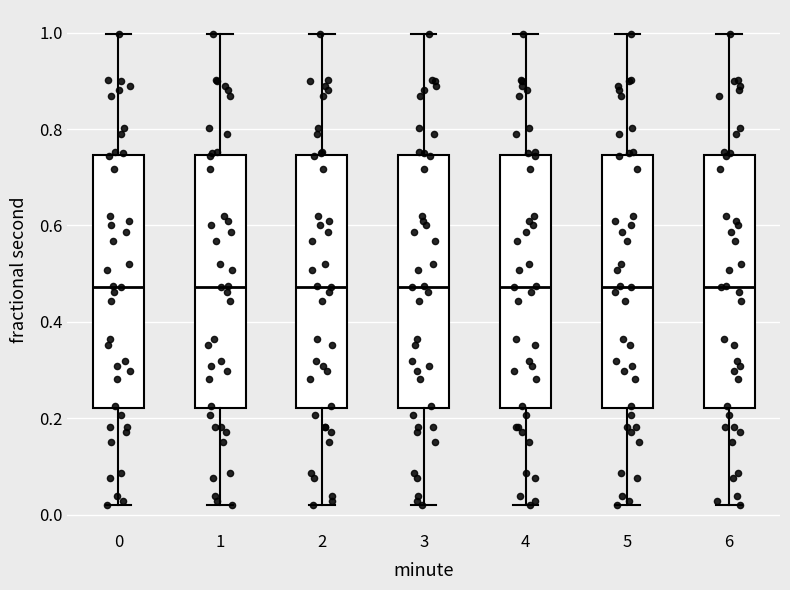

Reading left to right, transcribe this box plot: for each box, give where its median line is, the range the box spans, and where its two whiskers end, as read against the y-axis. The values are not printed on the chart, so give them approximately, as read against the axis.

0: median 0.48, box 0.22 to 0.74, whiskers 0.02 to 1.00
1: median 0.48, box 0.22 to 0.74, whiskers 0.02 to 1.00
2: median 0.48, box 0.22 to 0.74, whiskers 0.02 to 1.00
3: median 0.48, box 0.22 to 0.74, whiskers 0.02 to 1.00
4: median 0.48, box 0.22 to 0.74, whiskers 0.02 to 1.00
5: median 0.48, box 0.22 to 0.74, whiskers 0.02 to 1.00
6: median 0.48, box 0.22 to 0.74, whiskers 0.02 to 1.00